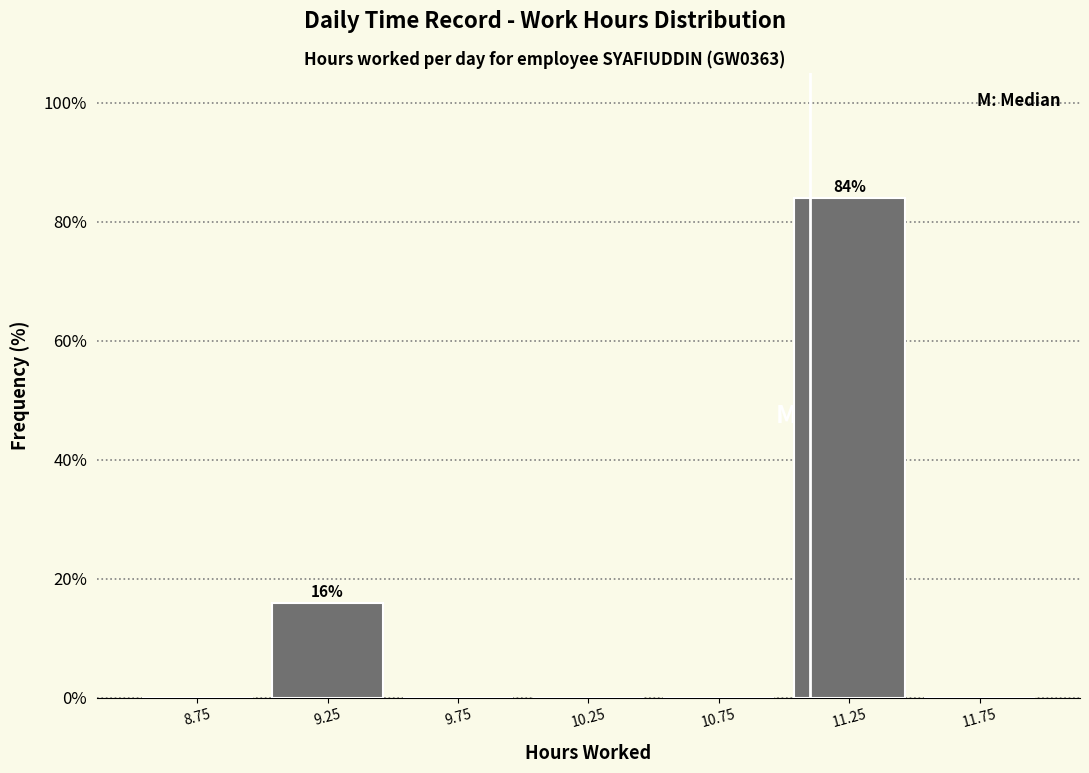

Which range on the x-axis has the tallest bar?

11.0 to 11.5